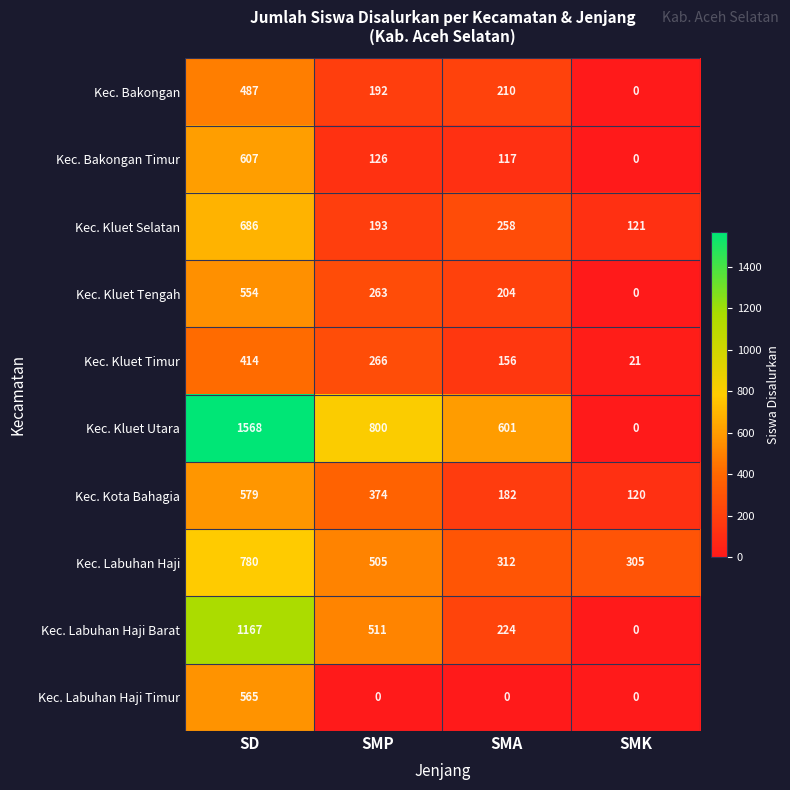

At which label does Kec. Labuhan Haji first exceed 505?

SD